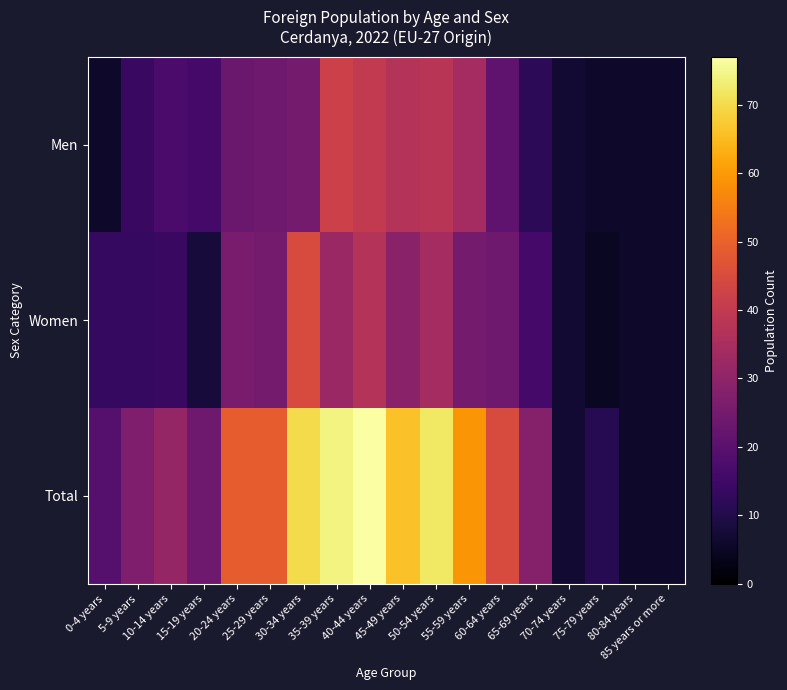

Which label corresponds to the largest value in the chart?

40-44 years